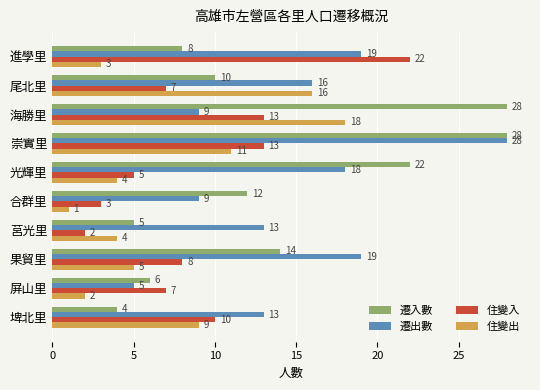

Which series has the widest spread of values?

遷入數